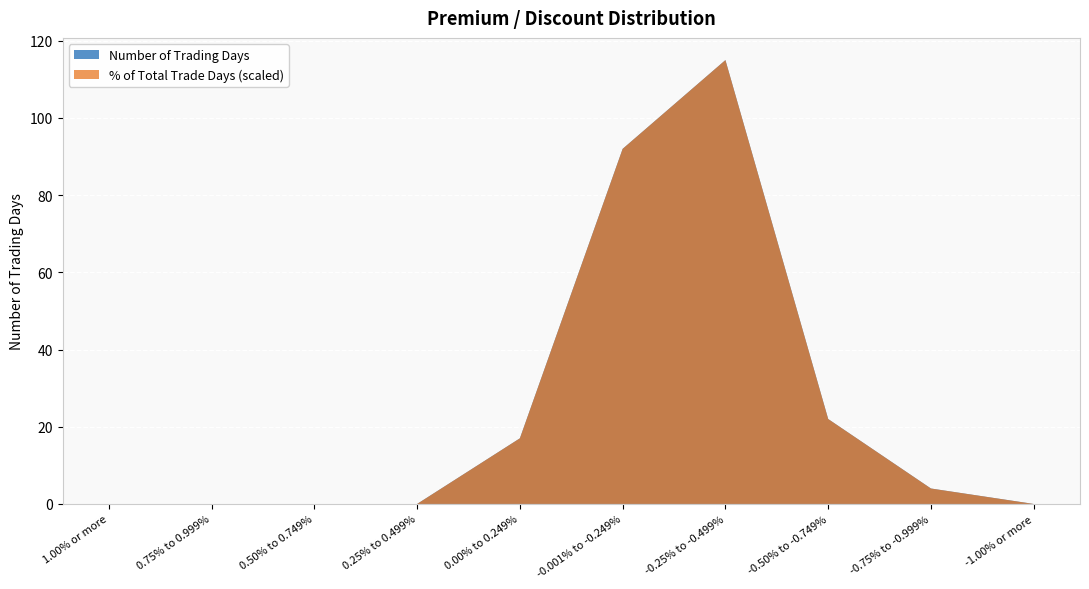

Reading left to right, transcribe all the data shown in this chart.

Number of Trading Days: 0.0	0.0	0.0	0.0	17.0	92.0	115.0	22.0	4.0	0.0
% of Total Trade Days: 0.0	0.0	0.0	0.0	0.1	0.4	0.5	0.1	0.0	0.0